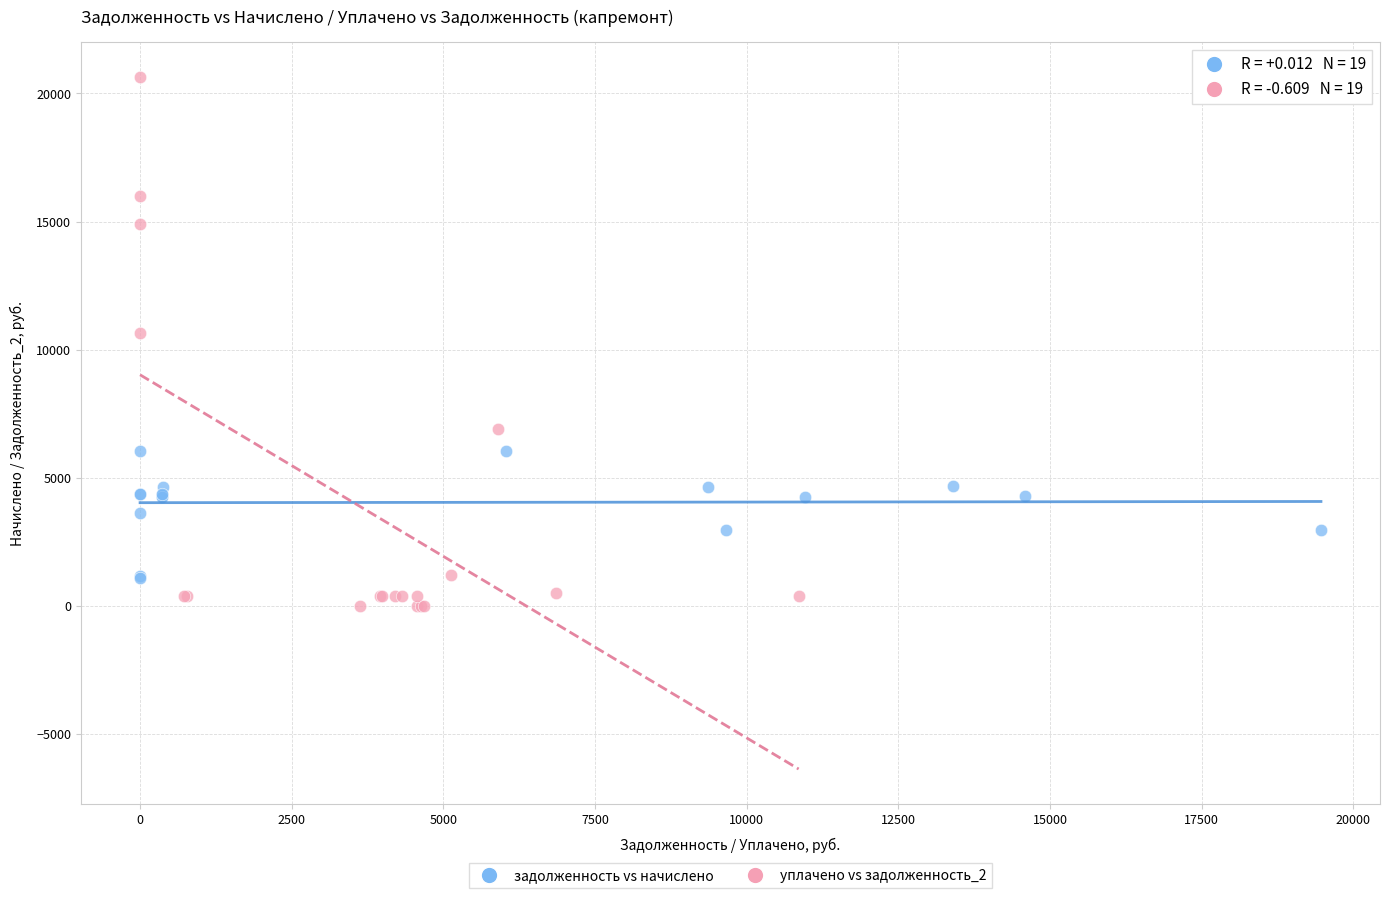

Which series reaches the minimum Y coordinate?

уплачено vs задолженность_2